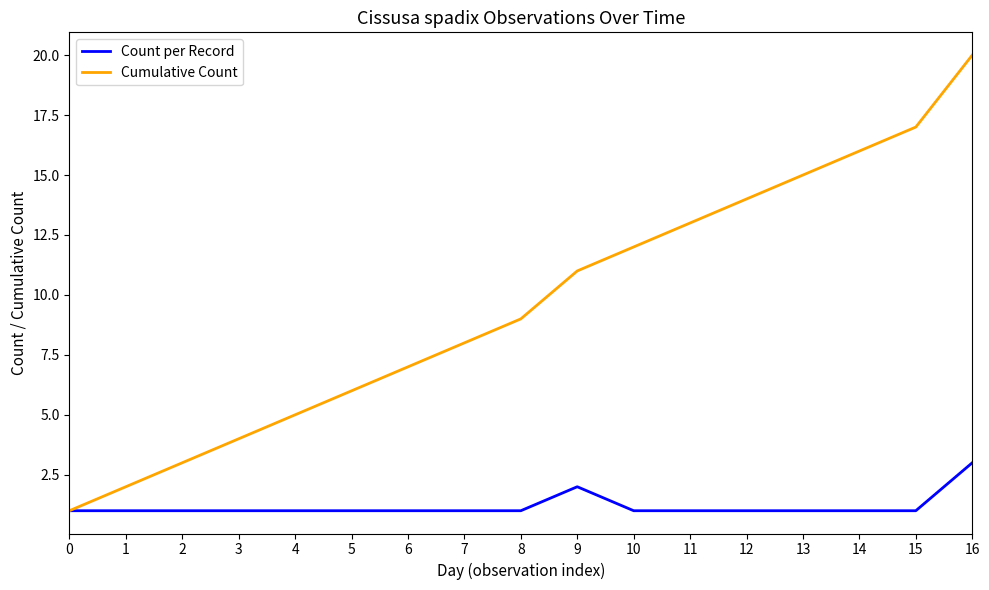

Rank the categories by Cumulative Count value from lowest to highest.

0, 1, 2, 3, 4, 5, 6, 7, 8, 9, 10, 11, 12, 13, 14, 15, 16